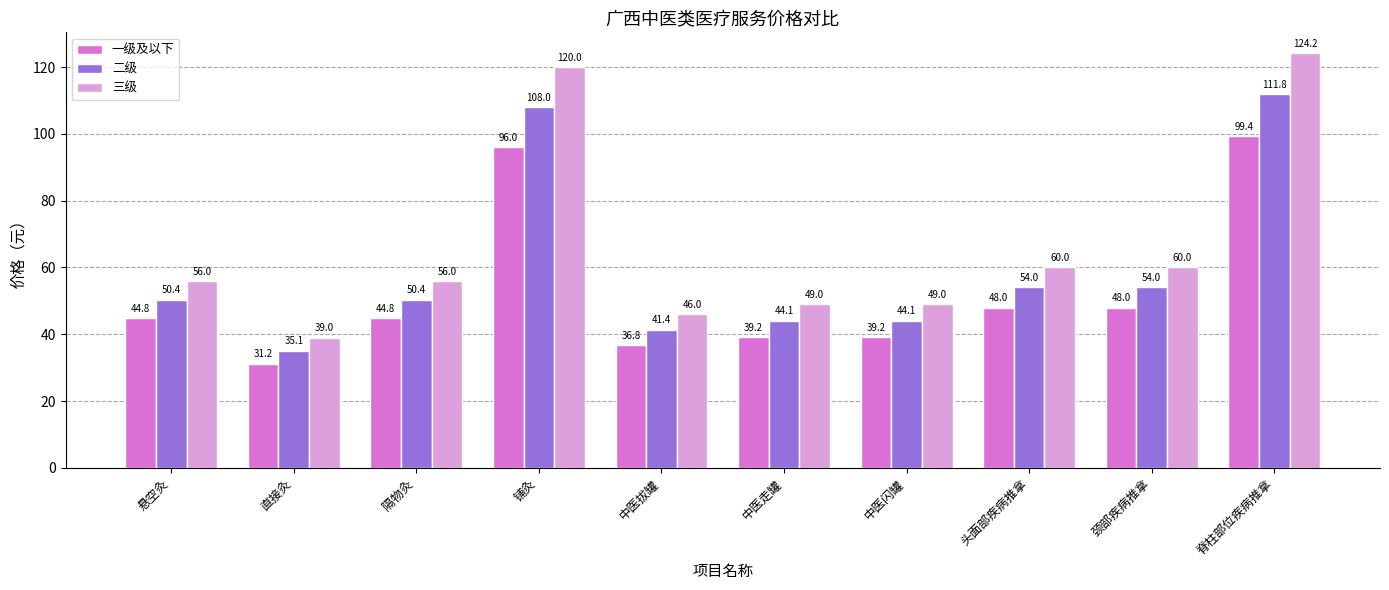

What is the difference between the maximum and second lowest values in the 二级 series?

70.4